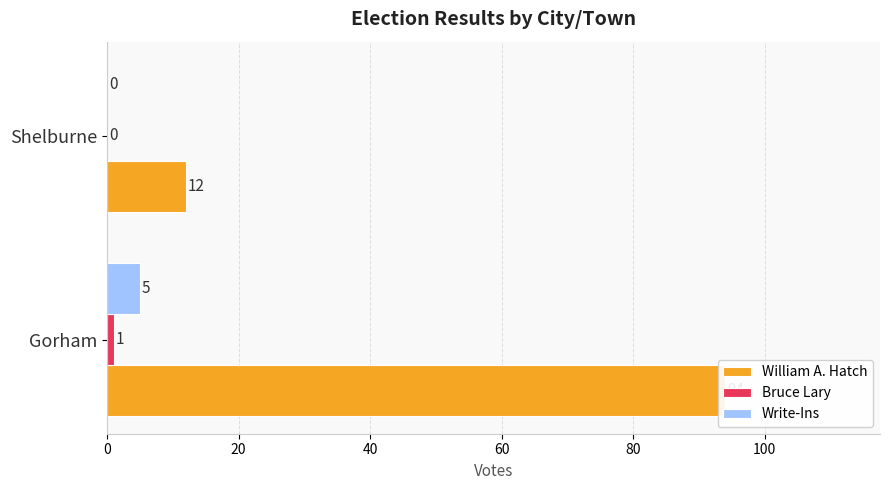

Which series has the largest range (max minus min)?

William A. Hatch